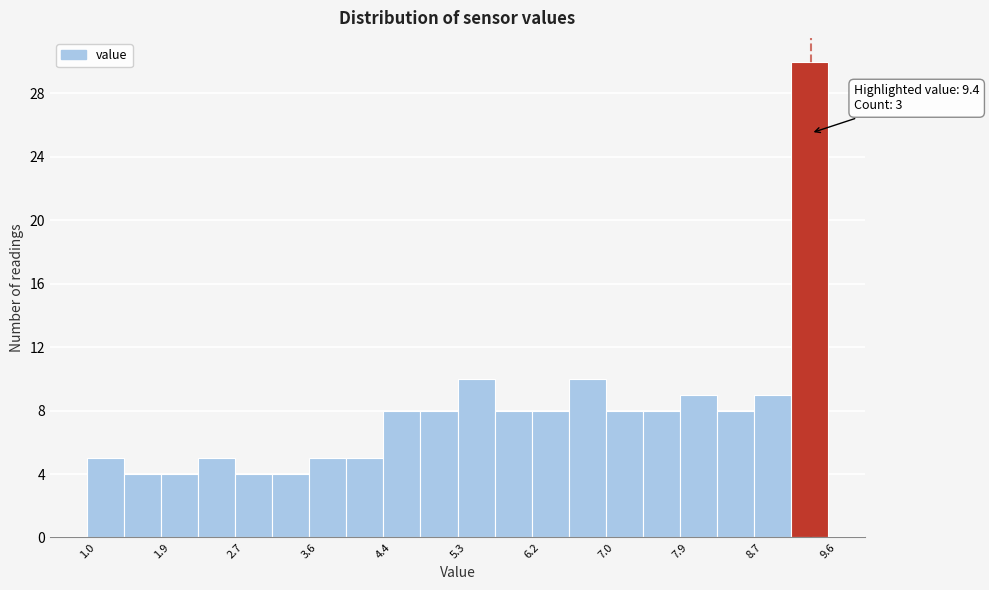

Over which range of the x-axis is the bar tallest?

9.17 to 9.60